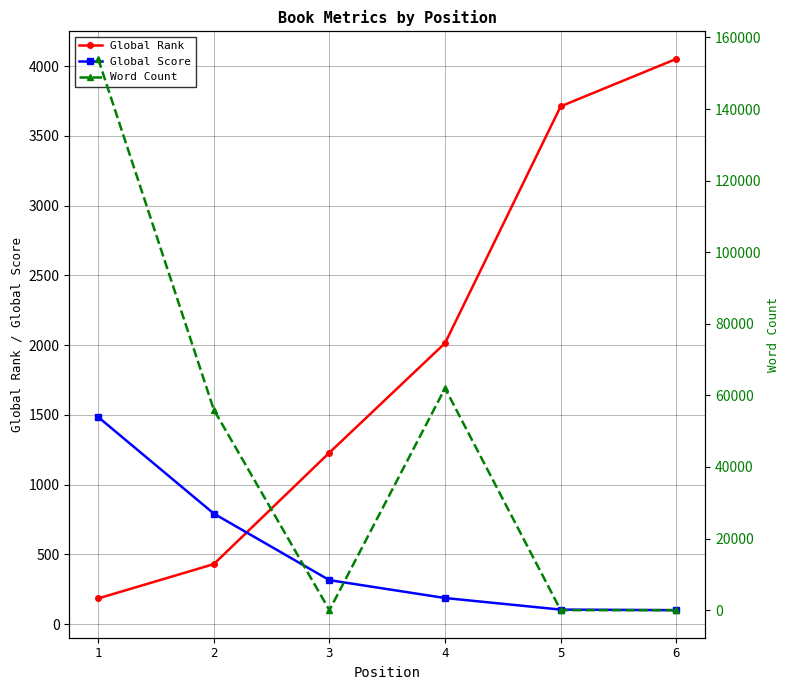

Reading left to right, what are all the values shown in this chart?

Global Rank: 184	430	1229	2014	3711	4051
Global Score: 1484	792	315	187	104	100
Word Count: 154000	56000	0	62000	0	0